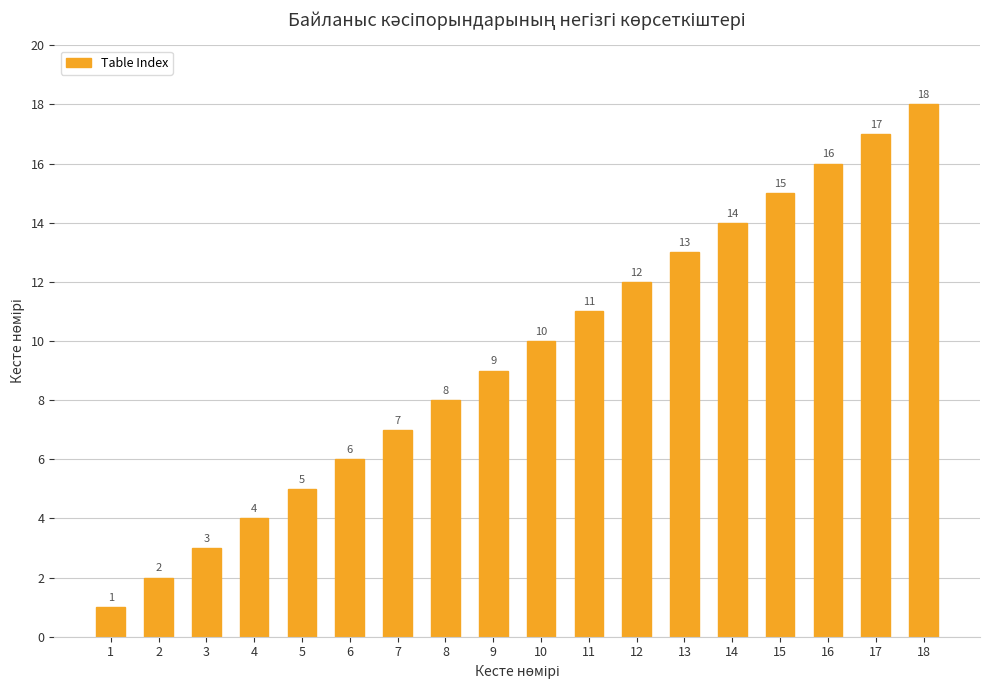

What is the greatest value displayed?

18